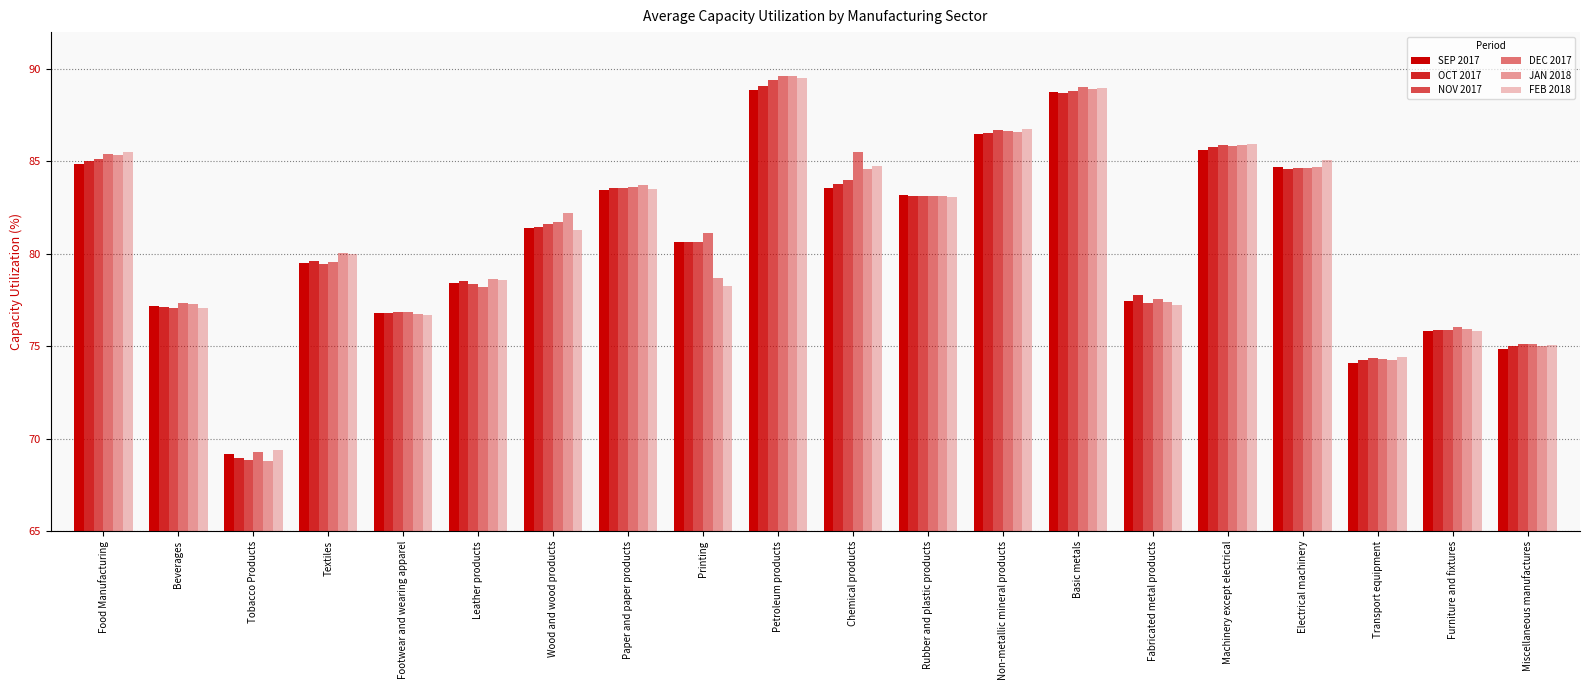

Which series has the largest total across all categories?

DEC 2017